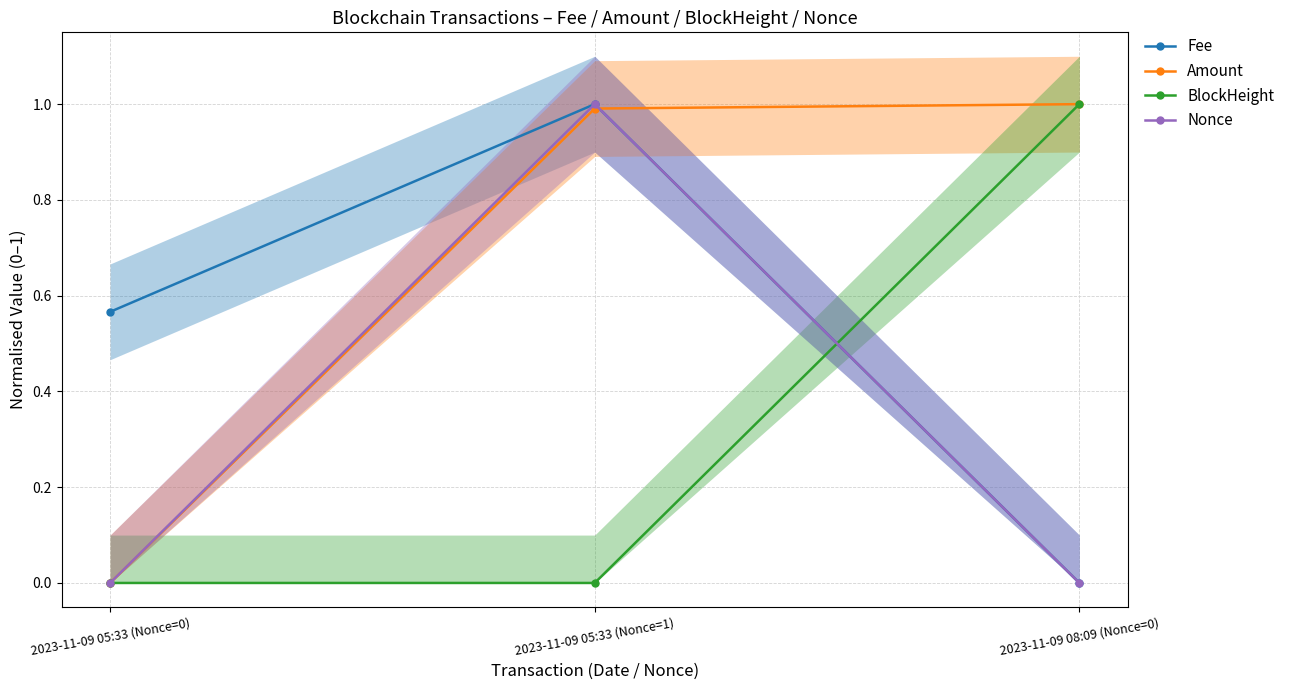

How many data points does each series have?

3